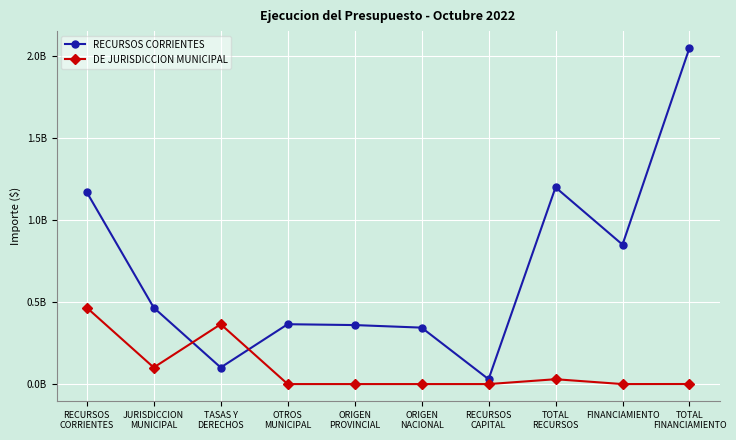

Which category has the lowest value in the RECURSOS CORRIENTES series?

RECURSOS
CAPITAL